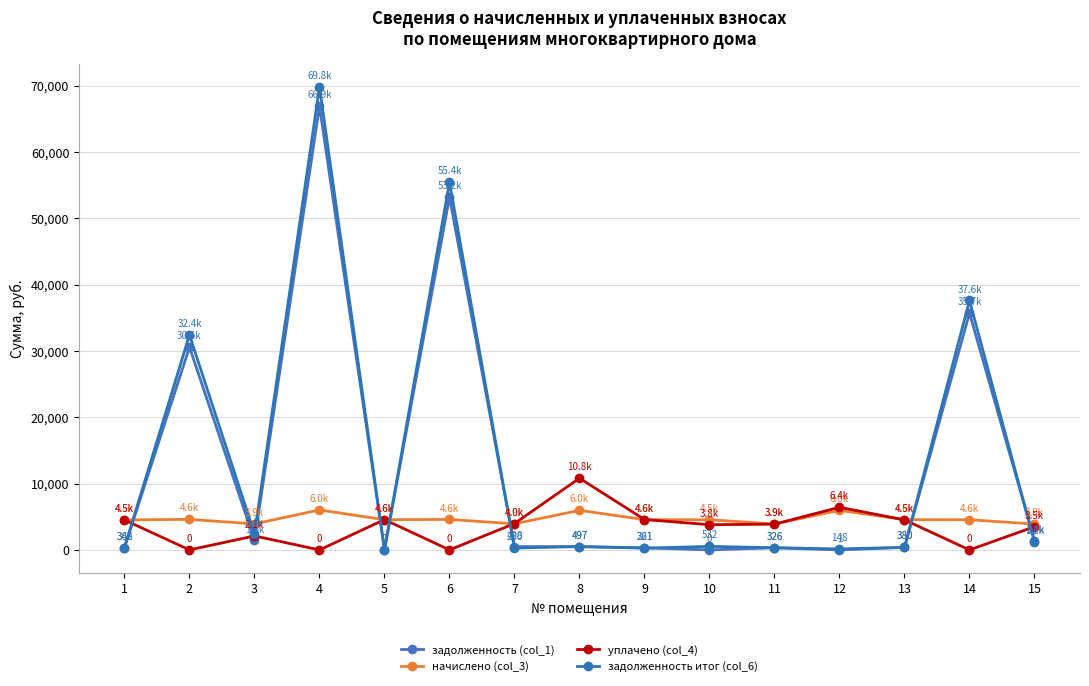

Does the chart have visible grid lines?

Yes